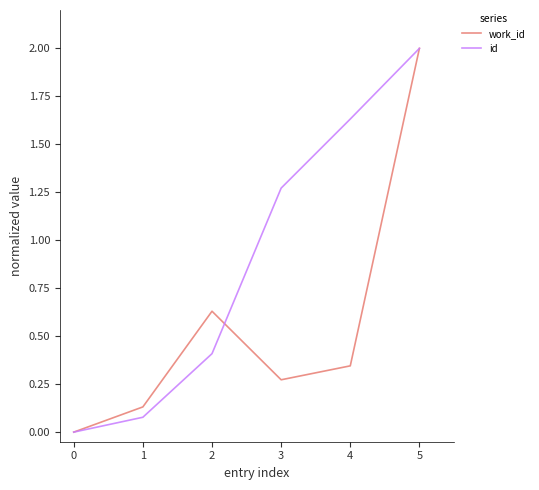

Rank the series at 4 from highest to lowest value.

id, work_id